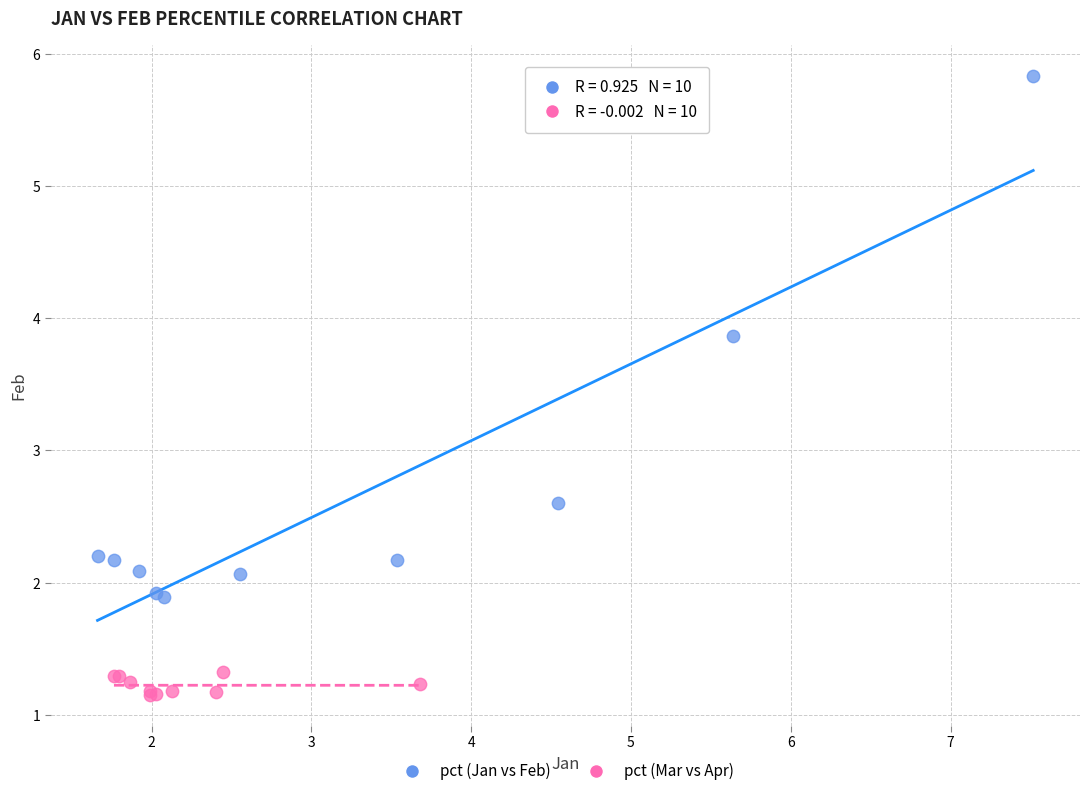

Which series has the largest Y range (max minus min)?

pct (Jan vs Feb)